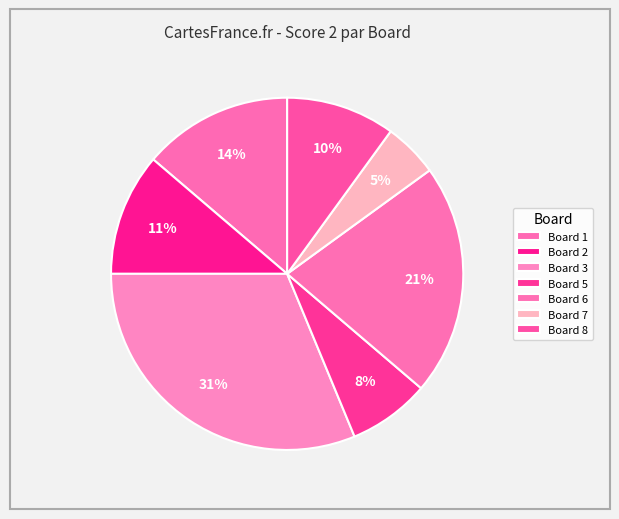

Is Board 3 the majority of the pie?

No